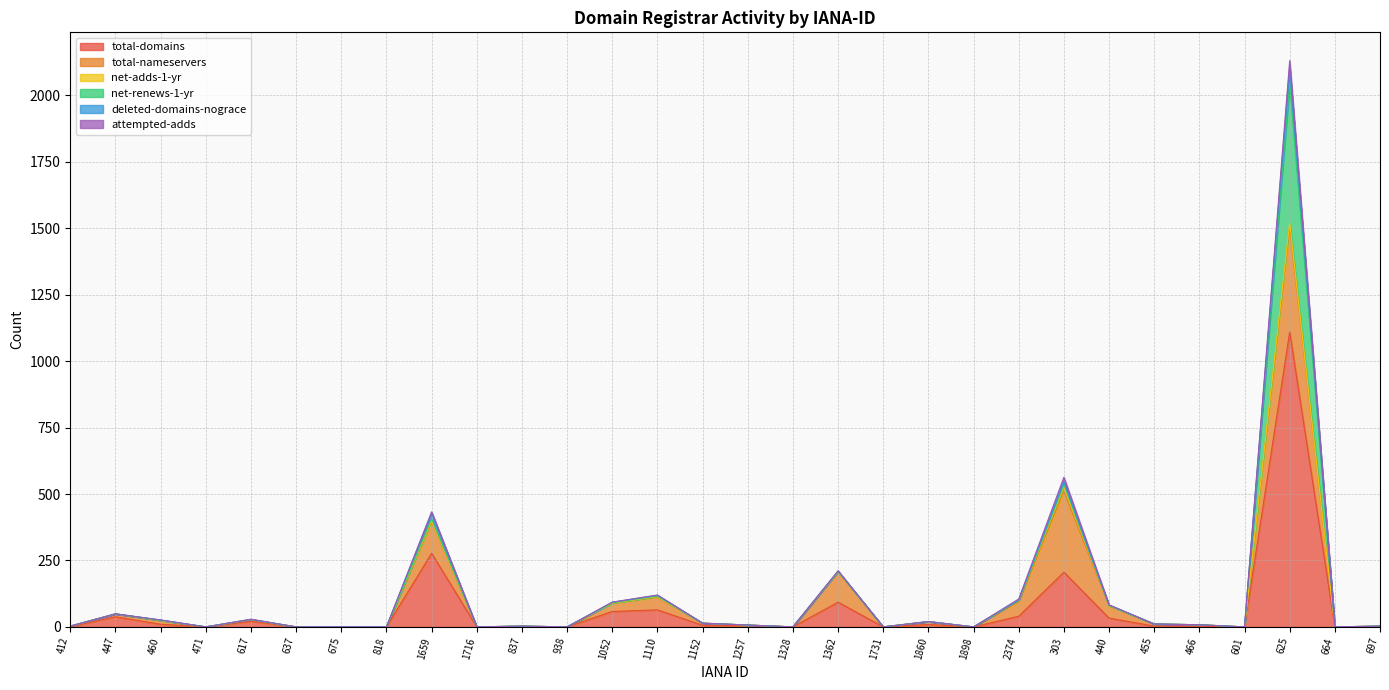

Reading left to right, extract all data points from this chart.

total-domains: 412=1	447=38	460=10	471=0	617=21	637=0	675=0	818=0	1659=277	1716=0	837=1	938=0	1052=58	1110=64	1152=6	1257=5	1328=0	1362=93	1731=0	1860=9	1898=0	2374=40	303=206	440=33	455=3	466=2	601=0	625=1110	664=0	697=1
total-nameservers: 412=2	447=11	460=14	471=0	617=6	637=0	675=0	818=0	1659=119	1716=0	837=2	938=0	1052=31	1110=49	1152=8	1257=2	1328=0	1362=114	1731=0	1860=11	1898=0	2374=55	303=304	440=46	455=8	466=6	601=0	625=394	664=0	697=2
net-adds-1-yr: 412=0	447=0	460=0	471=0	617=1	637=0	675=0	818=0	1659=3	1716=0	837=0	938=0	1052=0	1110=1	1152=0	1257=0	1328=0	1362=1	1731=0	1860=0	1898=0	2374=5	303=17	440=1	455=0	466=0	601=0	625=17	664=0	697=0
net-renews-1-yr: 412=0	447=0	460=1	471=0	617=0	637=0	675=0	818=0	1659=8	1716=0	837=0	938=0	1052=2	1110=2	1152=0	1257=0	1328=0	1362=1	1731=0	1860=0	1898=0	2374=0	303=10	440=1	455=0	466=0	601=0	625=527	664=0	697=0
deleted-domains-nograce: 412=0	447=0	460=1	471=0	617=0	637=0	675=0	818=0	1659=22	1716=0	837=0	938=0	1052=2	1110=3	1152=0	1257=0	1328=0	1362=1	1731=0	1860=0	1898=0	2374=0	303=9	440=1	455=0	466=0	601=0	625=56	664=0	697=0
attempted-adds: 412=0	447=0	460=0	471=0	617=1	637=0	675=0	818=0	1659=4	1716=0	837=0	938=0	1052=0	1110=1	1152=0	1257=0	1328=0	1362=1	1731=0	1860=0	1898=0	2374=5	303=17	440=1	455=0	466=0	601=0	625=27	664=0	697=0